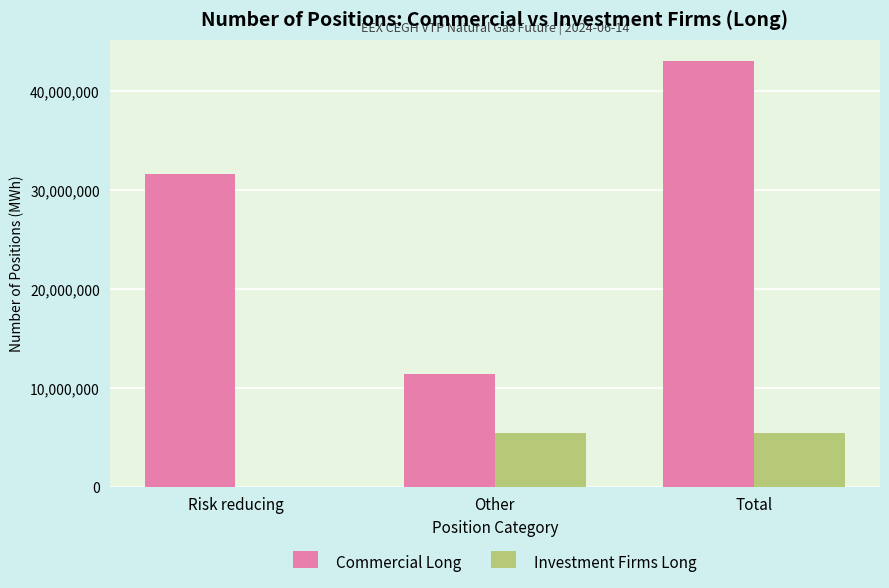

Which series has the largest total across all categories?

Commercial Long